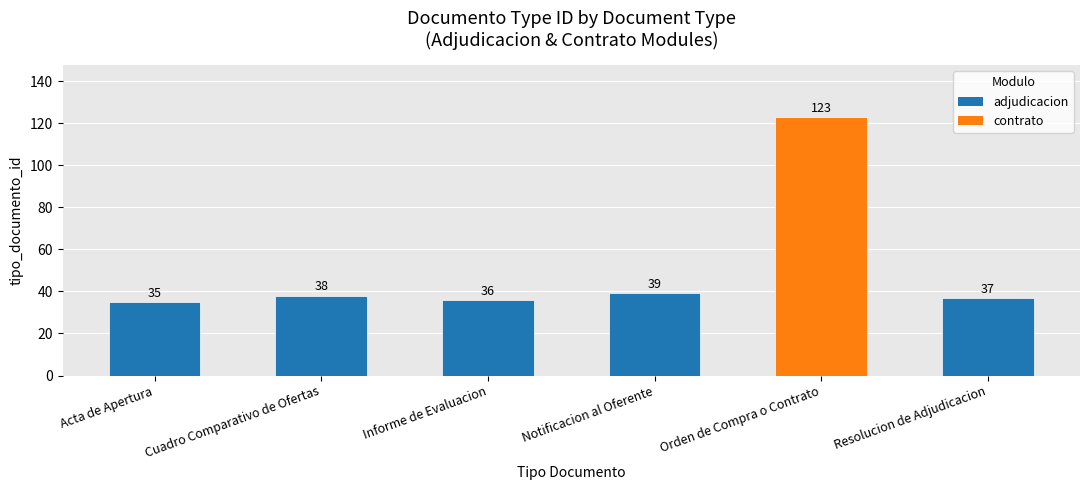

What is the minimum value shown in the chart?

35